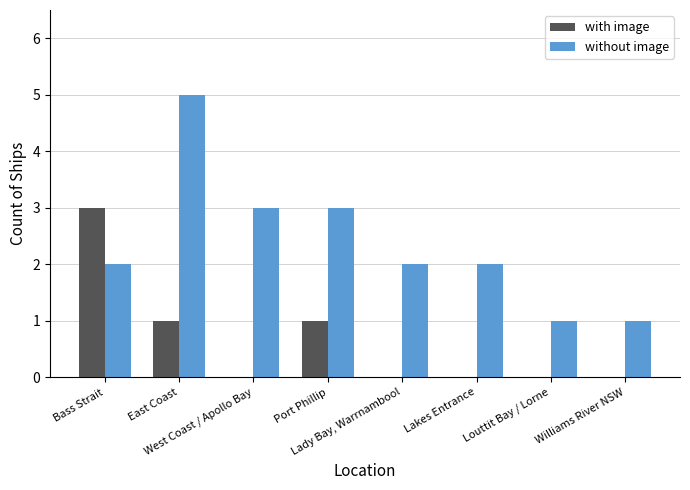

Reading left to right, transcribe all the data shown in this chart.

with image: Bass Strait=3	East Coast=1	West Coast / Apollo Bay=0	Port Phillip=1	Lady Bay, Warrnambool=0	Lakes Entrance=0	Louttit Bay / Lorne=0	Williams River NSW=0
without image: Bass Strait=2	East Coast=5	West Coast / Apollo Bay=3	Port Phillip=3	Lady Bay, Warrnambool=2	Lakes Entrance=2	Louttit Bay / Lorne=1	Williams River NSW=1